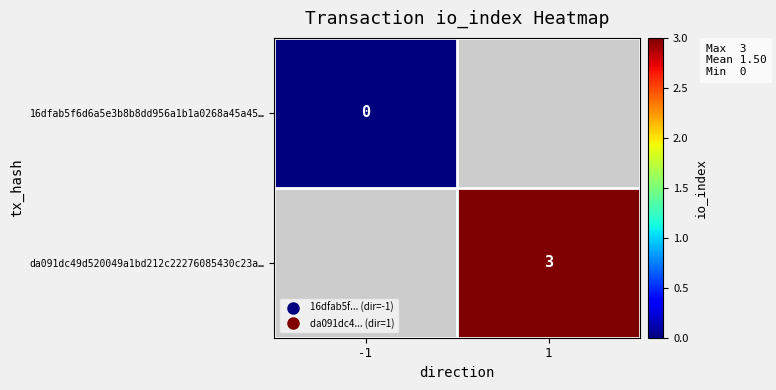

What is the maximum value shown in the chart?

3.0